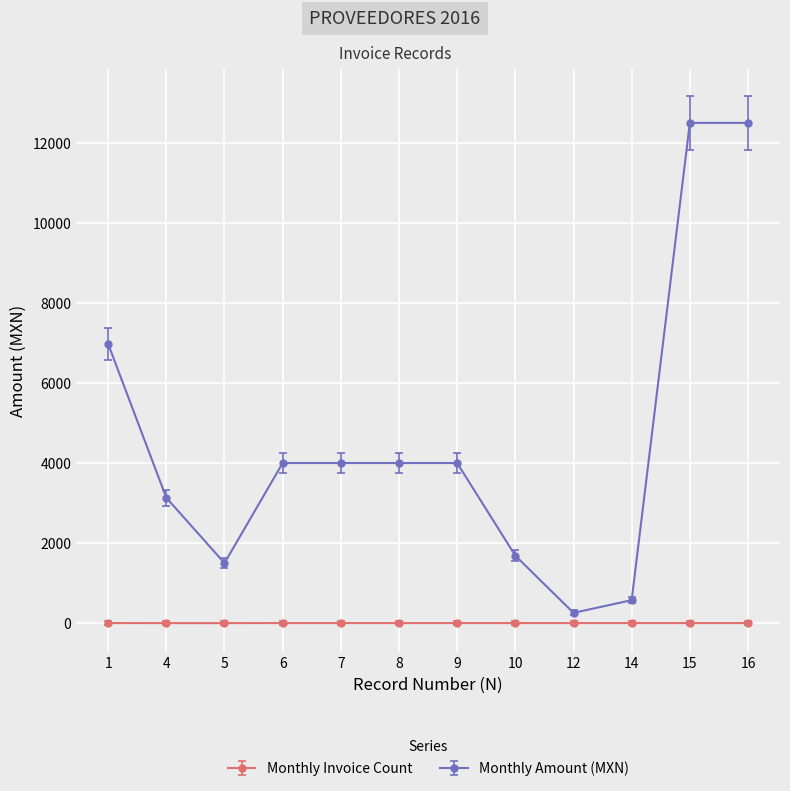

At how many categories does at least one series exceed 2760?

8